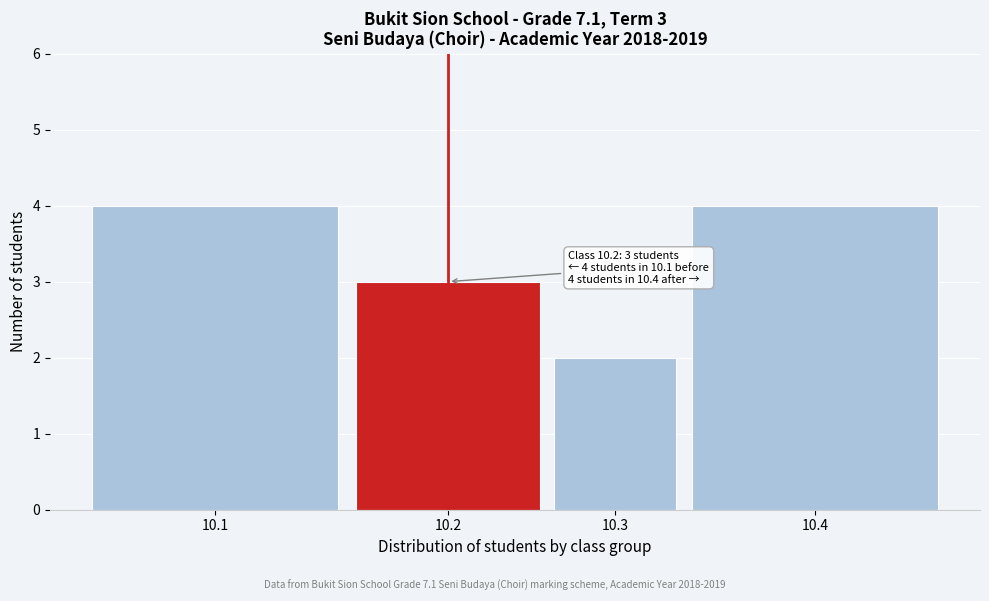

Reading right to left, transcribe all the data shown in this chart.

10.4=4	10.3=2	10.2=3	10.1=4